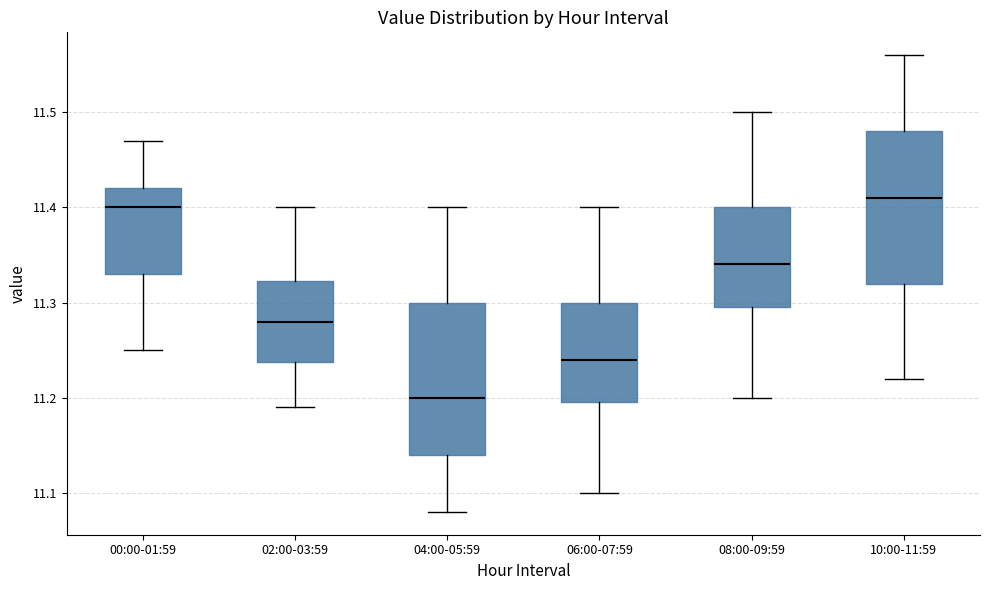

Reading left to right, read every box against the y-axis: the position of its median line, the range the box covers, and the ends of its whiskers. The values are not printed on the chart, so give them approximately, as read against the axis.

00:00-01:59: median 11.40, box 11.33 to 11.42, whiskers 11.25 to 11.47
02:00-03:59: median 11.28, box 11.24 to 11.32, whiskers 11.19 to 11.40
04:00-05:59: median 11.20, box 11.14 to 11.30, whiskers 11.08 to 11.40
06:00-07:59: median 11.24, box 11.20 to 11.30, whiskers 11.10 to 11.40
08:00-09:59: median 11.34, box 11.30 to 11.40, whiskers 11.20 to 11.50
10:00-11:59: median 11.41, box 11.32 to 11.48, whiskers 11.22 to 11.56